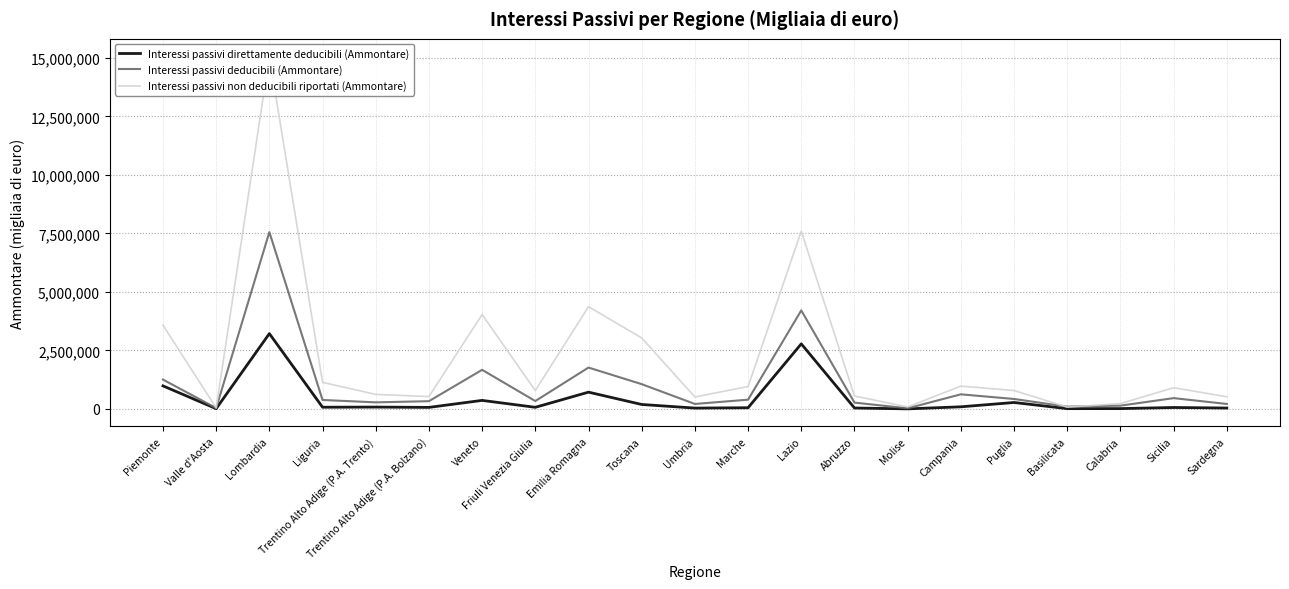

List the labels in order of Interessi passivi direttamente deducibili (Ammontare) value, largest first.

Lombardia, Lazio, Piemonte, Emilia Romagna, Veneto, Puglia, Toscana, Campania, Trentino Alto Adige (P.A. Trento), Liguria, Friuli Venezia Giulia, Trentino Alto Adige (P.A. Bolzano), Sicilia, Marche, Abruzzo, Sardegna, Umbria, Calabria, Basilicata, Valle d'Aosta, Molise